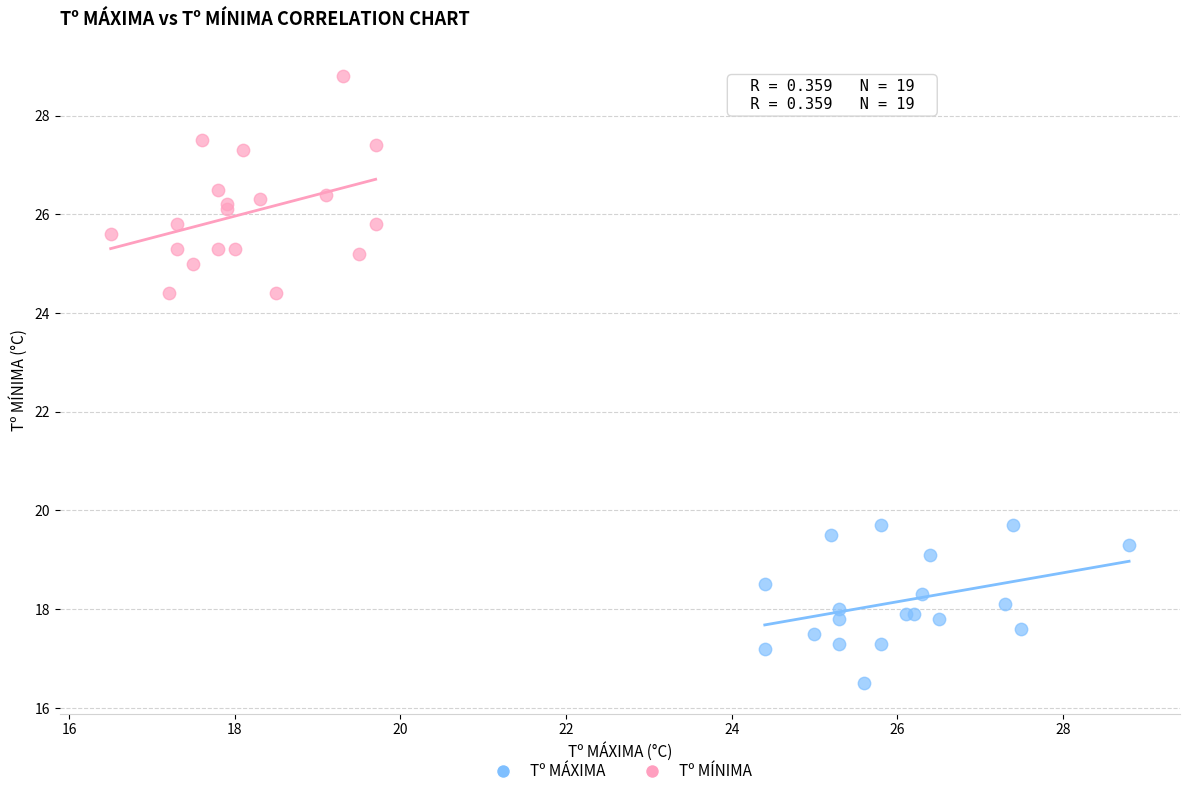

What are all the series names shown in the legend?

Tº MÁXIMA, Tº MÍNIMA